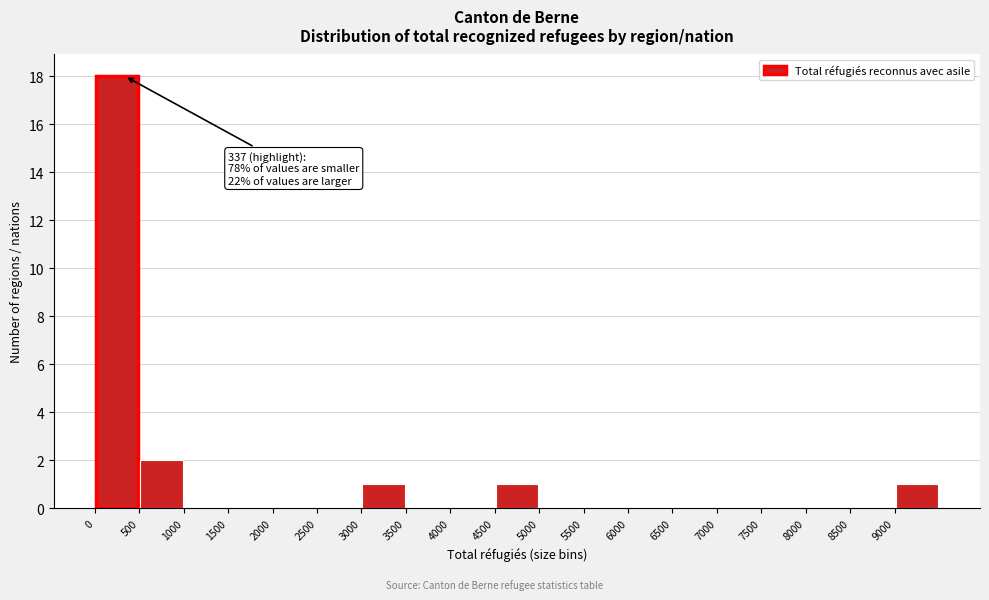

Over which range of the x-axis is the bar tallest?

0 to 500